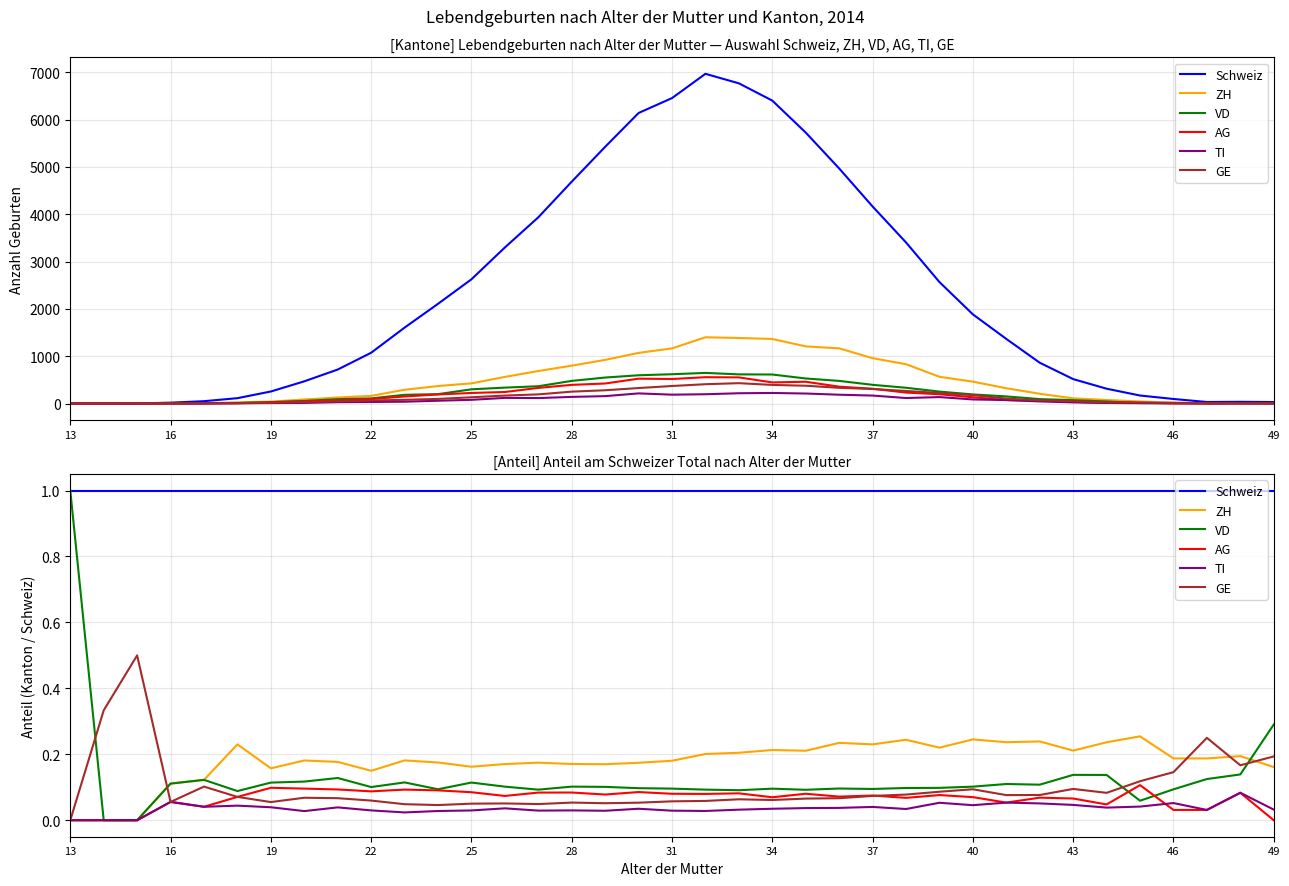

The value of VD at 17 is 0.1. True or false?

True